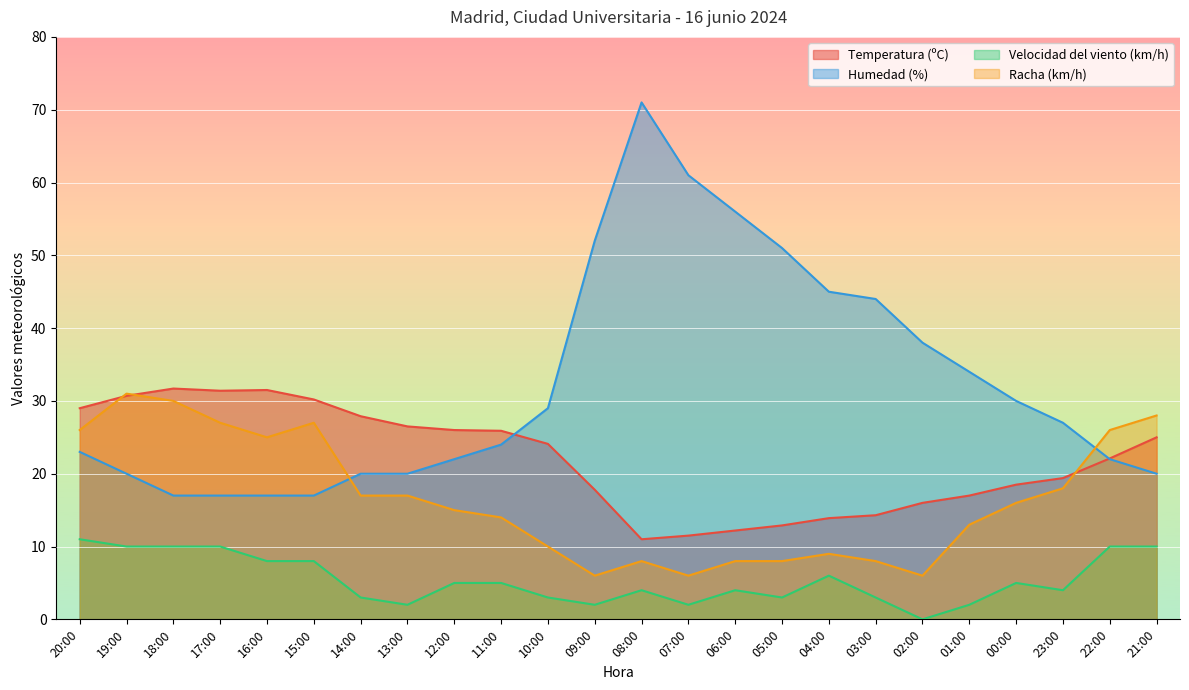

Reading left to right, extract all data points from this chart.

Temperatura (ºC): 20:00=29.0	19:00=30.7	18:00=31.7	17:00=31.4	16:00=31.5	15:00=30.2	14:00=27.9	13:00=26.5	12:00=26.0	11:00=25.9	10:00=24.1	09:00=17.8	08:00=11.0	07:00=11.5	06:00=12.2	05:00=12.9	04:00=13.9	03:00=14.3	02:00=16.0	01:00=17.0	00:00=18.5	23:00=19.4	22:00=22.1	21:00=25.0
Humedad (%): 20:00=23.0	19:00=20.0	18:00=17.0	17:00=17.0	16:00=17.0	15:00=17.0	14:00=20.0	13:00=20.0	12:00=22.0	11:00=24.0	10:00=29.0	09:00=52.0	08:00=71.0	07:00=61.0	06:00=56.0	05:00=51.0	04:00=45.0	03:00=44.0	02:00=38.0	01:00=34.0	00:00=30.0	23:00=27.0	22:00=22.0	21:00=20.0
Velocidad del viento (km/h): 20:00=11.0	19:00=10.0	18:00=10.0	17:00=10.0	16:00=8.0	15:00=8.0	14:00=3.0	13:00=2.0	12:00=5.0	11:00=5.0	10:00=3.0	09:00=2.0	08:00=4.0	07:00=2.0	06:00=4.0	05:00=3.0	04:00=6.0	03:00=3.0	02:00=0.0	01:00=2.0	00:00=5.0	23:00=4.0	22:00=10.0	21:00=10.0
Racha (km/h): 20:00=26.0	19:00=31.0	18:00=30.0	17:00=27.0	16:00=25.0	15:00=27.0	14:00=17.0	13:00=17.0	12:00=15.0	11:00=14.0	10:00=10.0	09:00=6.0	08:00=8.0	07:00=6.0	06:00=8.0	05:00=8.0	04:00=9.0	03:00=8.0	02:00=6.0	01:00=13.0	00:00=16.0	23:00=18.0	22:00=26.0	21:00=28.0